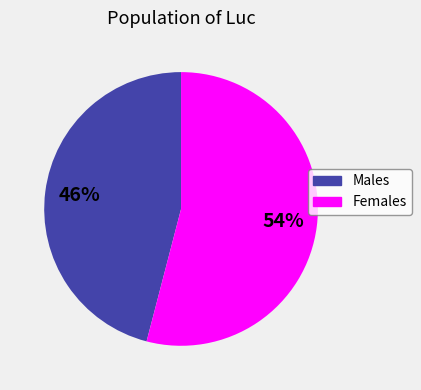

To the nearest percent, what is the average slice percentage?

50%